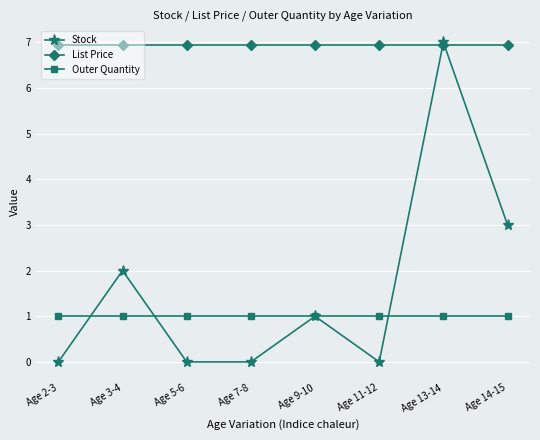

True or false: Stock and Outer Quantity cross at least once.

True